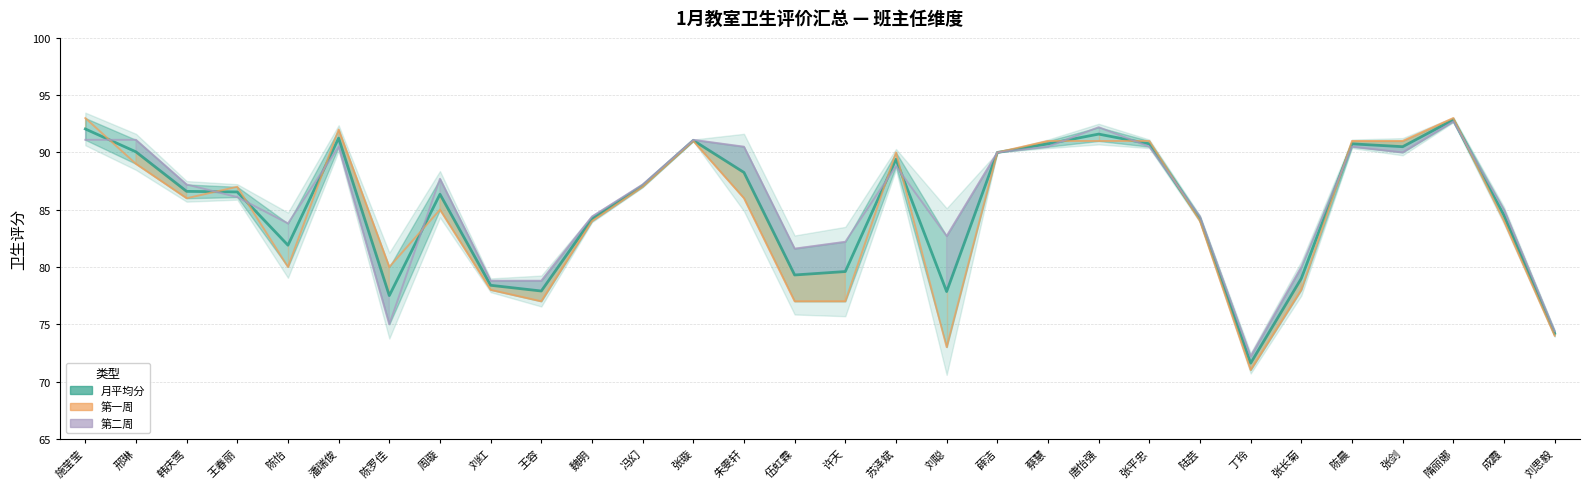

True or false: 第二周 has a value of 131.6 at 魏明.

False